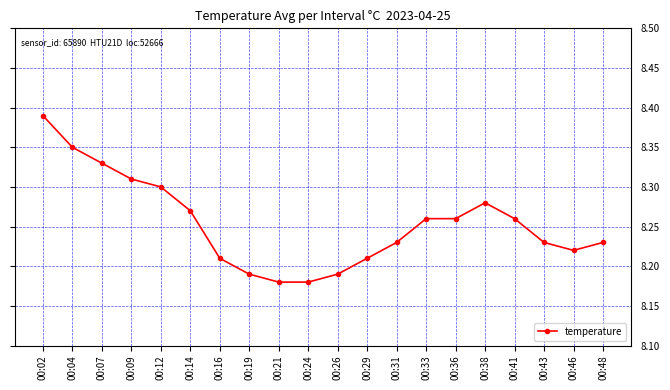

What is the sum of the values at 00:07 and 00:02?

16.7